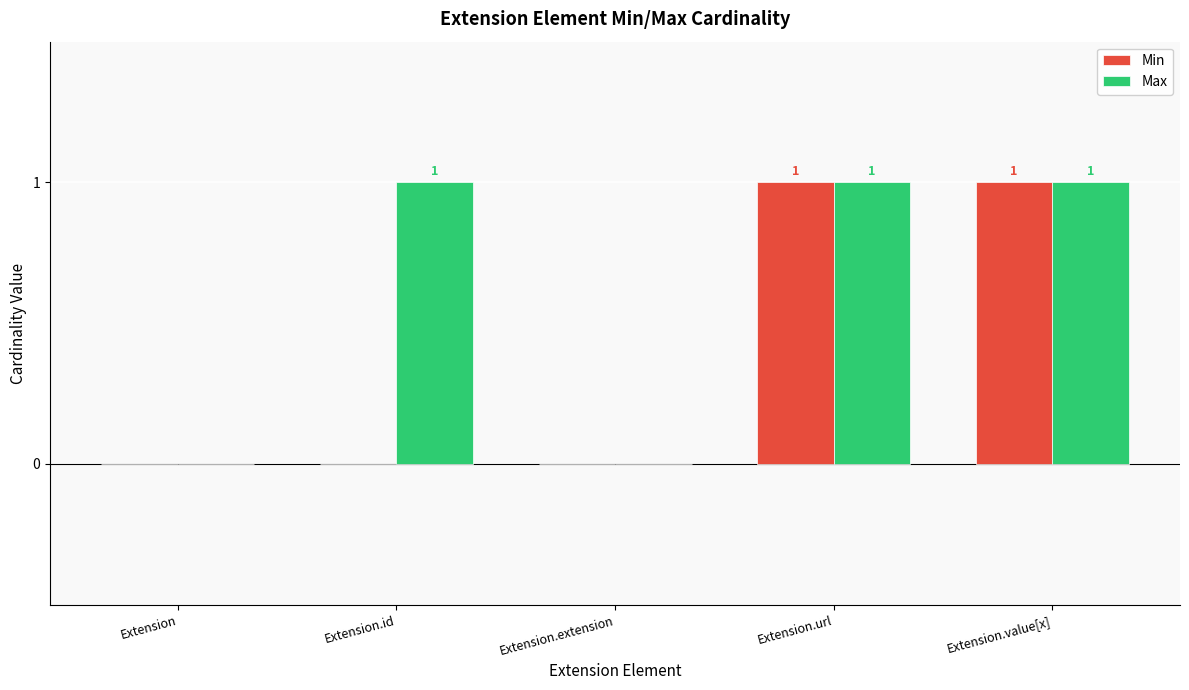

The Min series shows 0 at Extension.id. True or false?

True